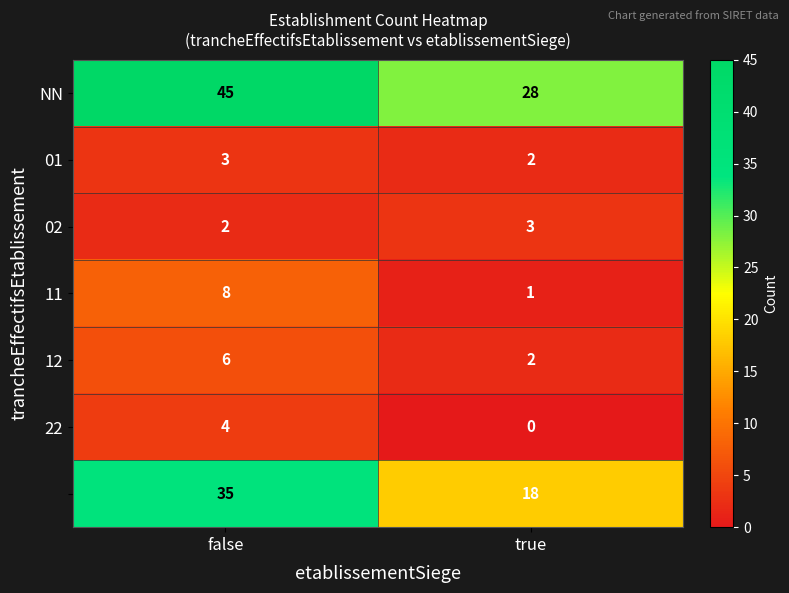

What is the total value across all series at true?

54